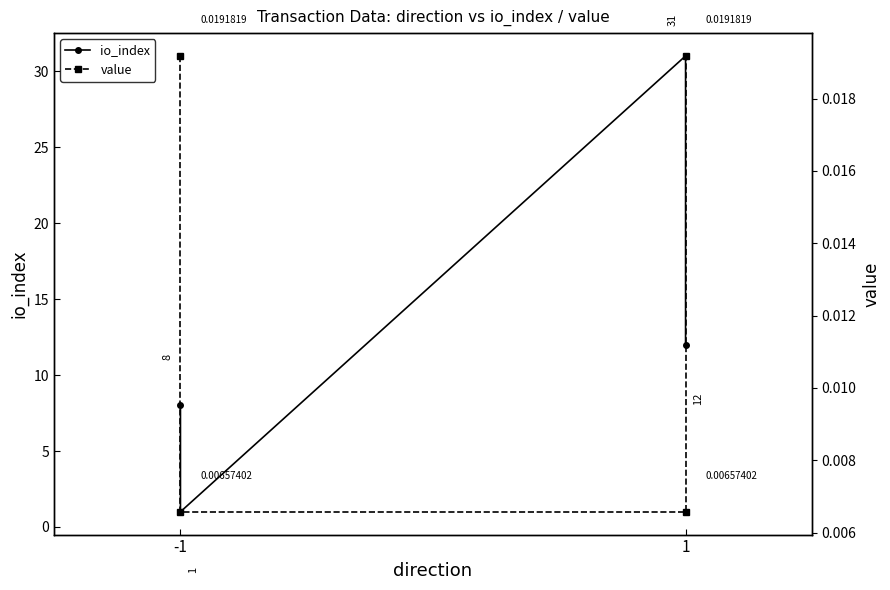

True or false: io_index and value intersect in this chart.

False